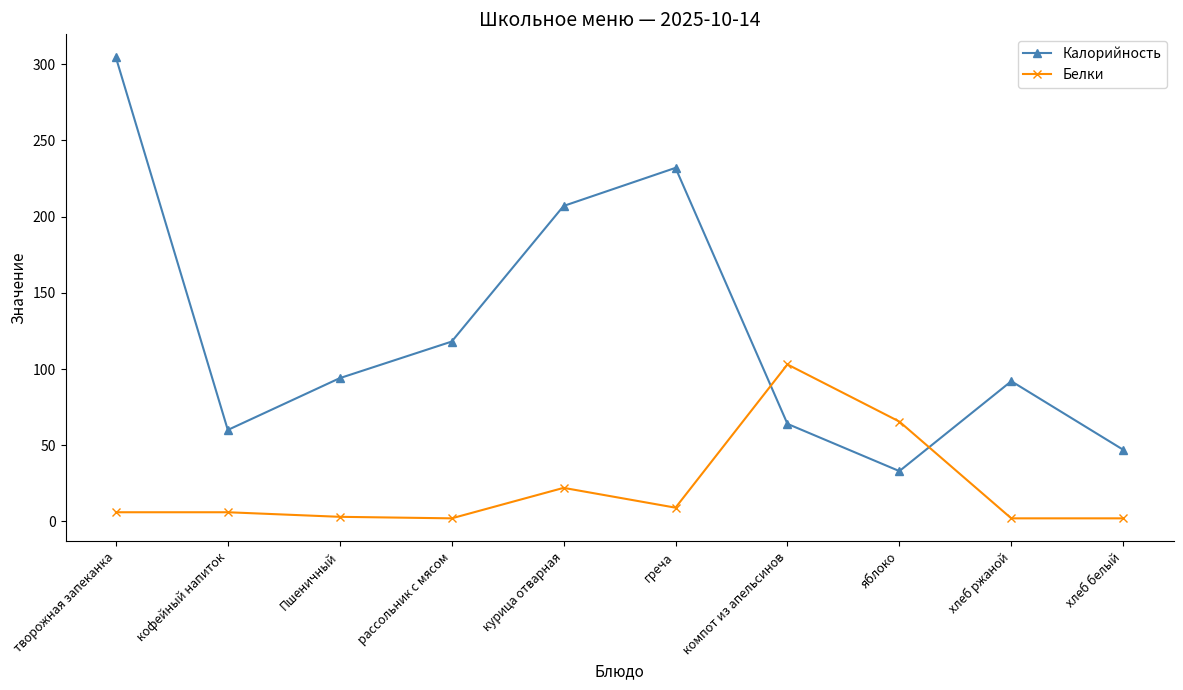

What is the average value of the Белки series?

22.1